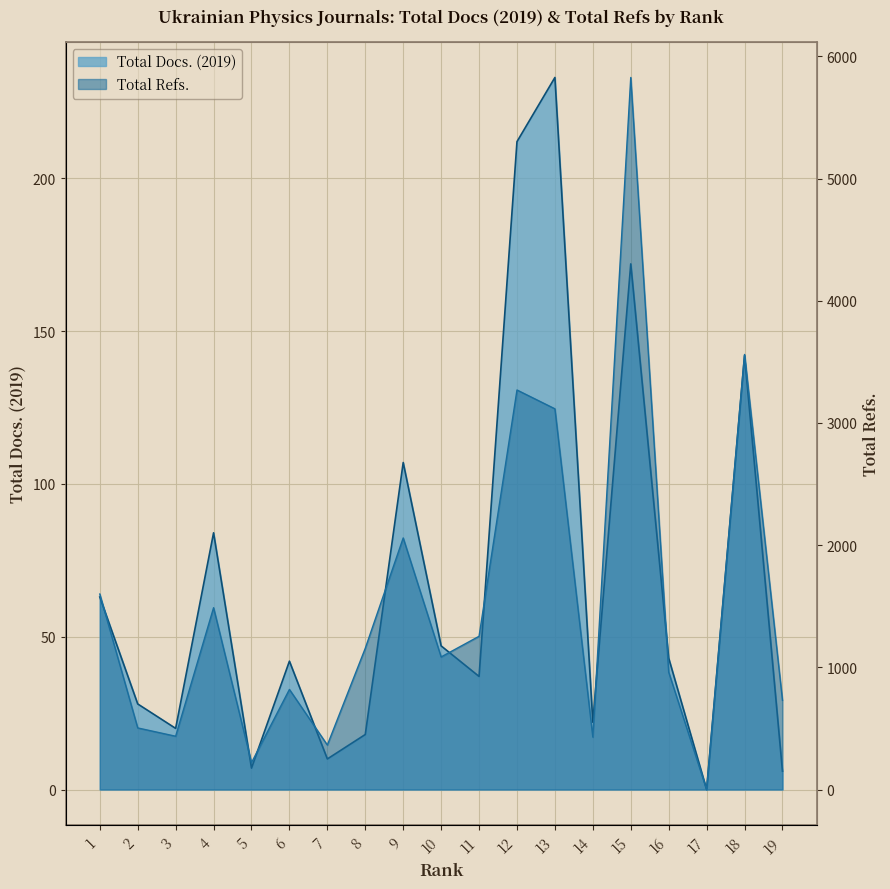

Between 14 and 19, which series saw the biggest shift?

Total Refs.